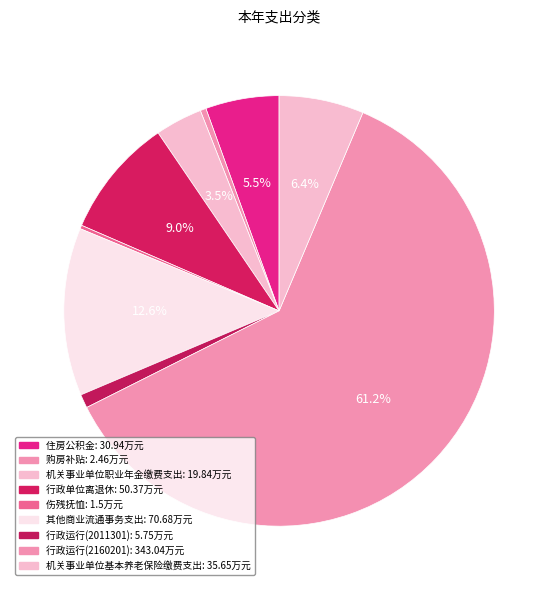

What portion of the pie excludes 伤残抚恤?

99.7%